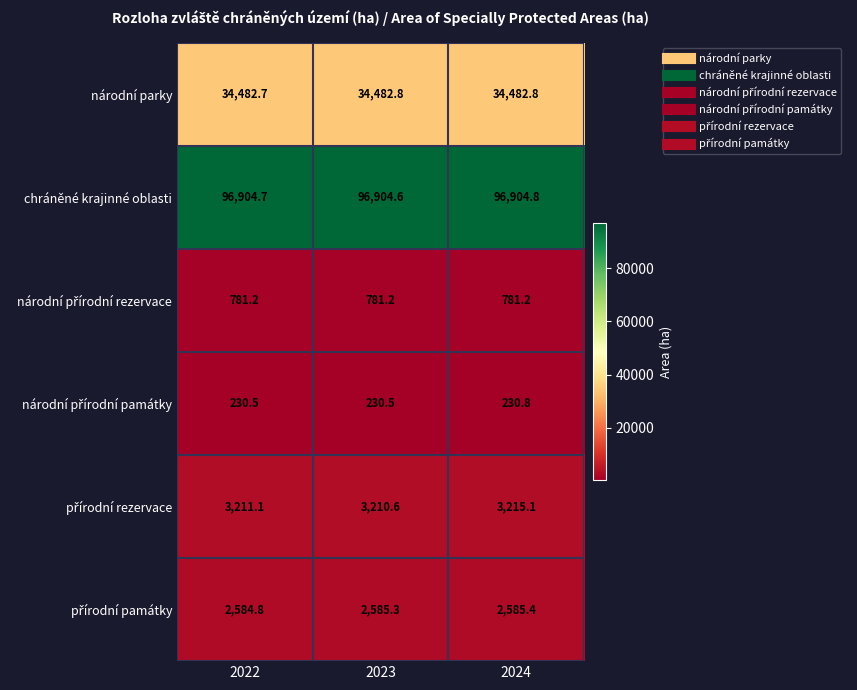

What is the total value across all series at 2023?

138195.0